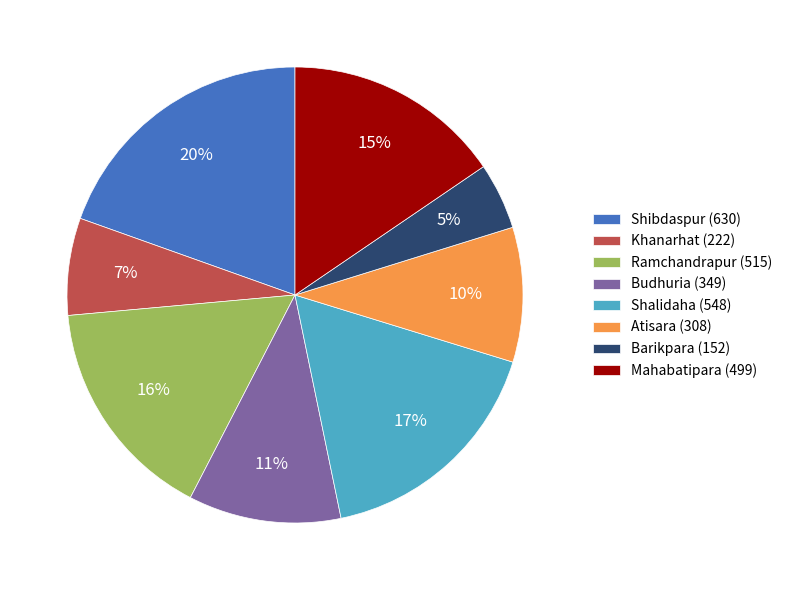

What percentage is the Ramchandrapur (515) slice, to the nearest percent?

16%